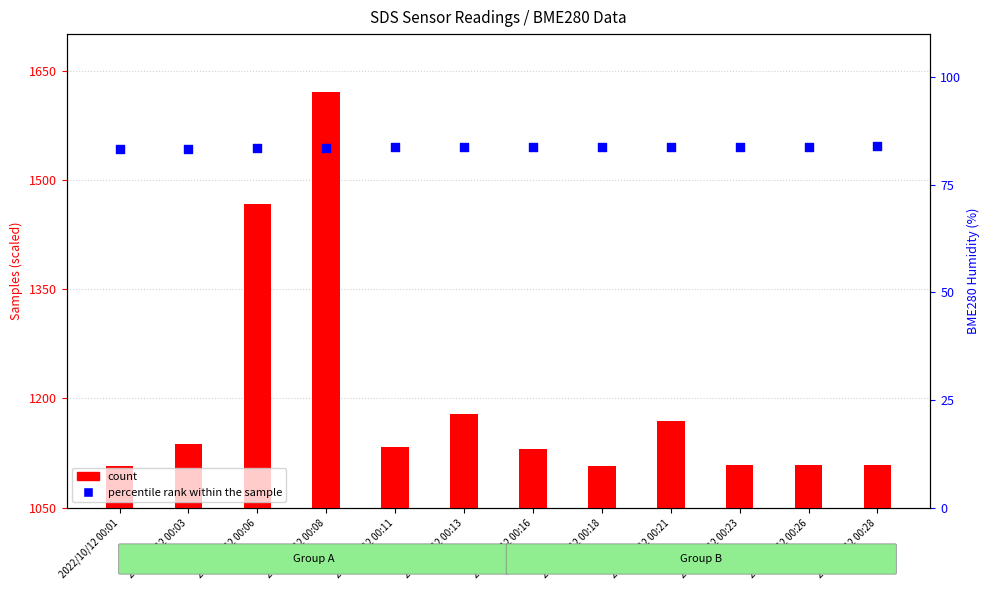

Is the value of count at 2022/10/12 00:23 greater than the value of percentile rank within the sample at 2022/10/12 00:26?

Yes